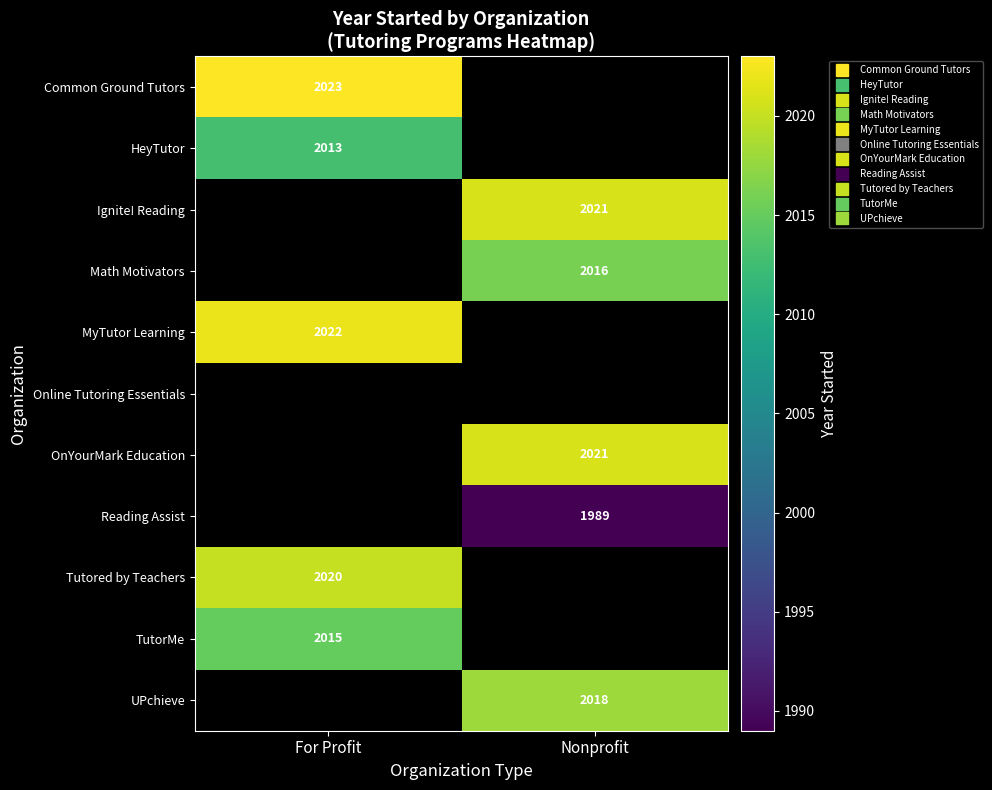

What value does the Reading Assist series have at Nonprofit, to the nearest 100?

2000